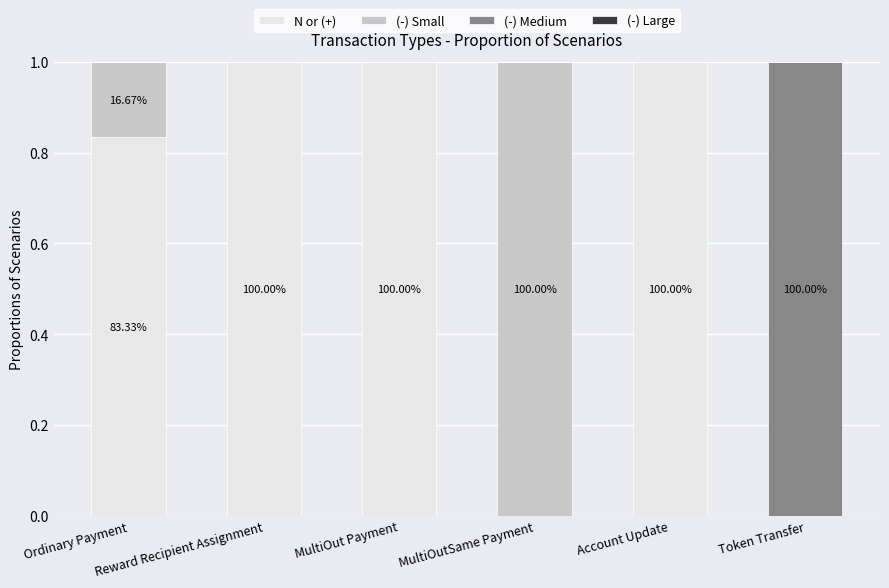

Are the bars horizontal?

No